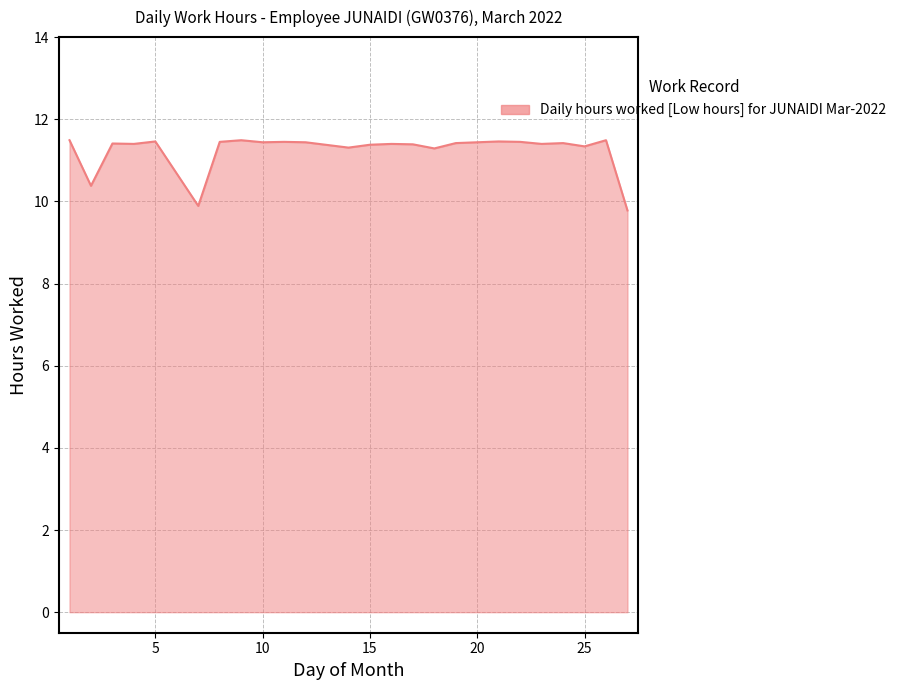

What is the smallest value displayed?

9.8